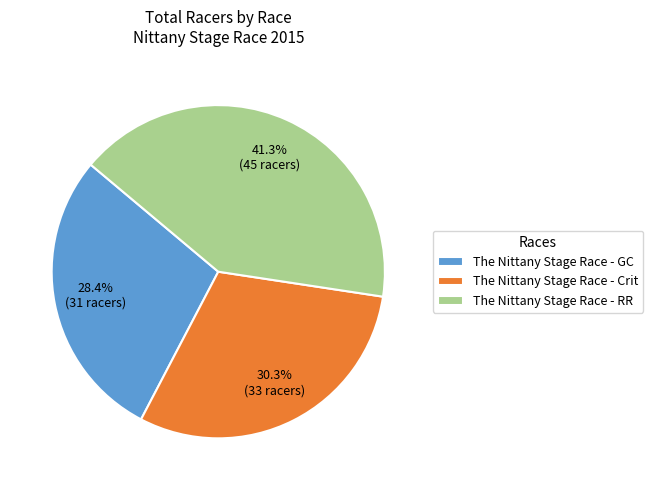

Does The Nittany Stage Race - GC represent more than half of the total?

No